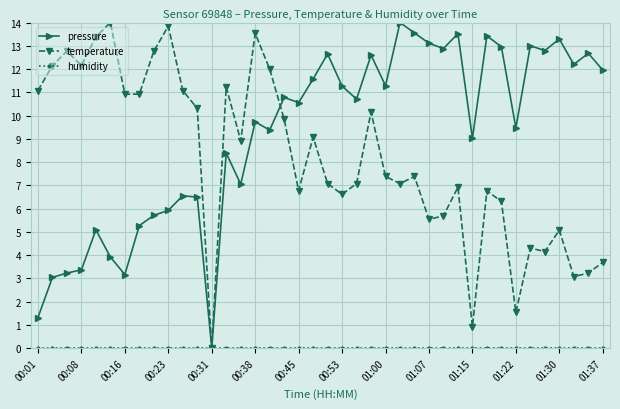

What is the difference between the second highest and minimum values in the pressure series?

13.6